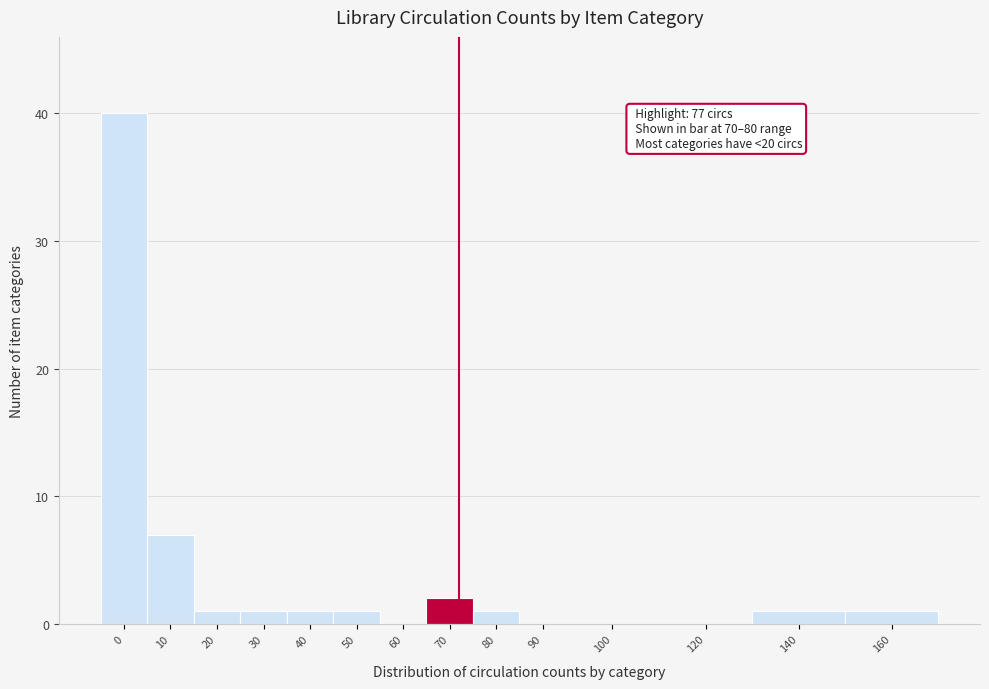

Reading right to left, what are all the values shown in this chart?

160=1	140=1	120=0	100=0	90=0	80=1	70=2	60=0	50=1	40=1	30=1	20=1	10=7	0=40